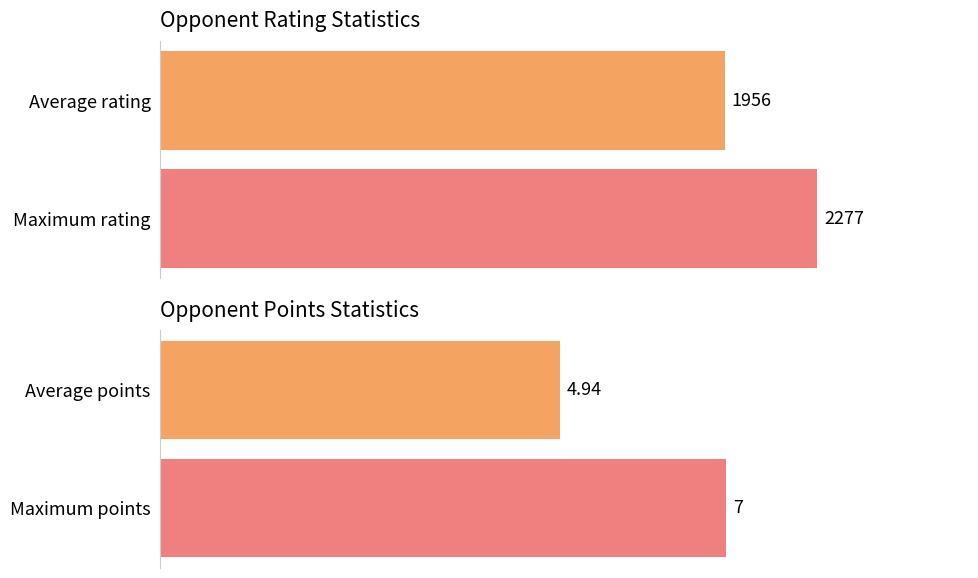

How many Opponent Points values are between 4 and 7?

2